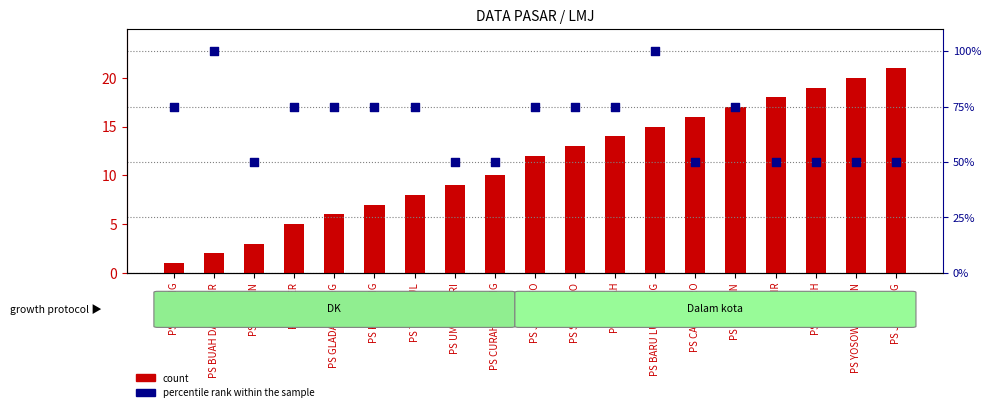

Which series reaches the minimum Y coordinate?

count